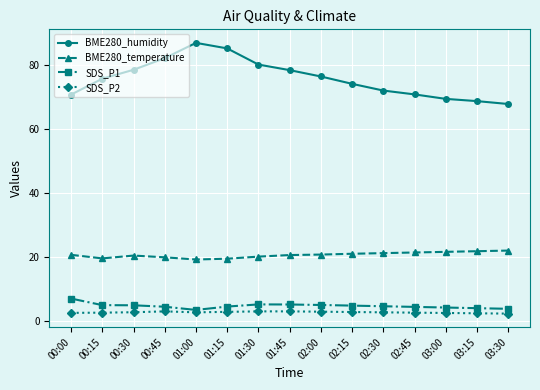

True or false: SDS_P2 has more than 0 points higher than both neighbors.

True